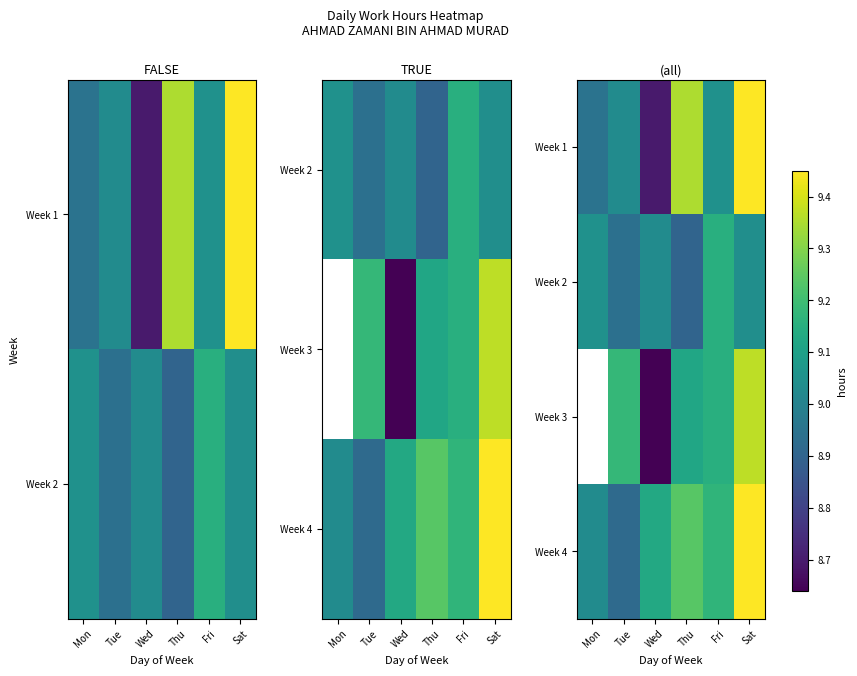

The Week 4 series shows 3.4 at Wed. True or false?

False